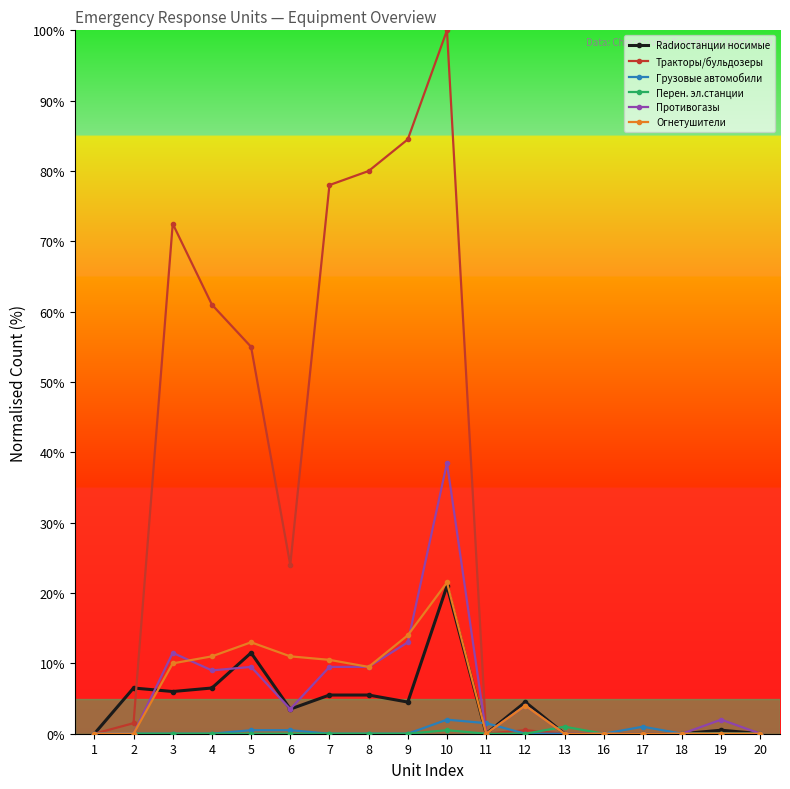

Reading right to left, extract all data points from this chart.

Radиостанции носимые: 0.0	0.5	0.0	0.0	0.0	0.0	4.5	0.0	21.0	4.5	5.5	5.5	3.5	11.5	6.5	6.0	6.5	0.0
Тракторы/бульдозеры: 0.0	0.0	0.0	0.0	0.0	0.0	0.5	0.0	100.0	84.5	80.0	78.0	24.0	55.0	61.0	72.5	1.5	0.0
Грузовые автомобили: 0.0	0.0	0.0	1.0	0.0	0.0	0.0	1.5	2.0	0.0	0.0	0.0	0.5	0.5	0.0	0.0	0.0	0.0
Перен. эл.станции: 0.0	0.0	0.0	0.0	0.0	1.0	0.0	0.0	0.5	0.0	0.0	0.0	0.0	0.0	0.0	0.0	0.0	0.0
Противогазы: 0.0	2.0	0.0	0.0	0.0	0.0	4.0	0.0	38.5	13.0	9.5	9.5	3.5	9.5	9.0	11.5	0.0	0.0
Огнетушители: 0.0	0.0	0.0	0.0	0.0	0.0	4.0	0.0	21.5	14.0	9.5	10.5	11.0	13.0	11.0	10.0	0.0	0.0